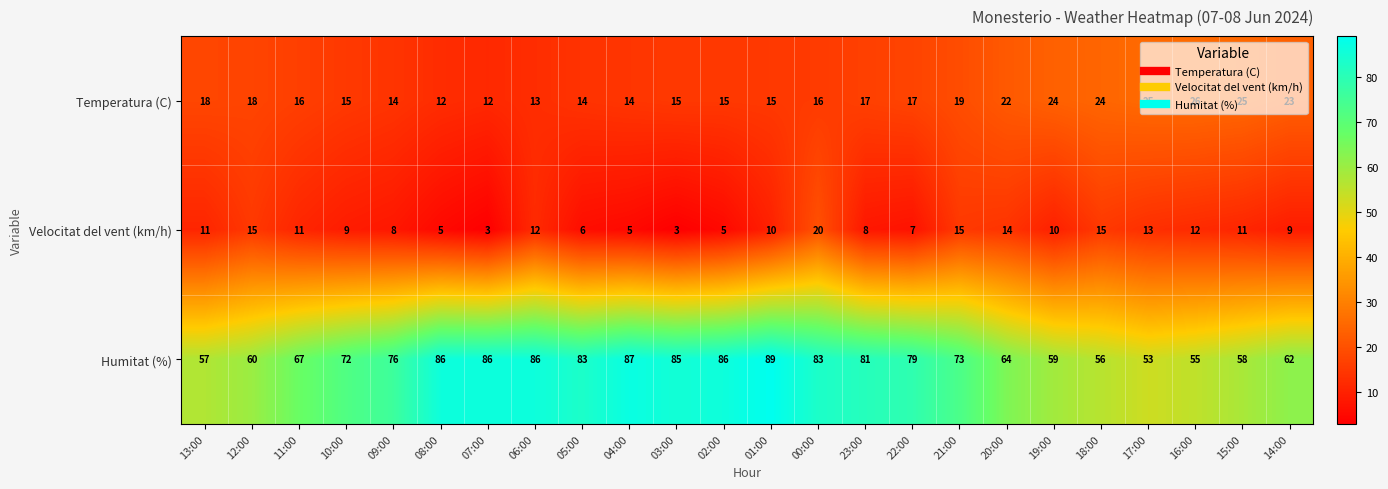

At how many categories does at least one series exceed 48?

24